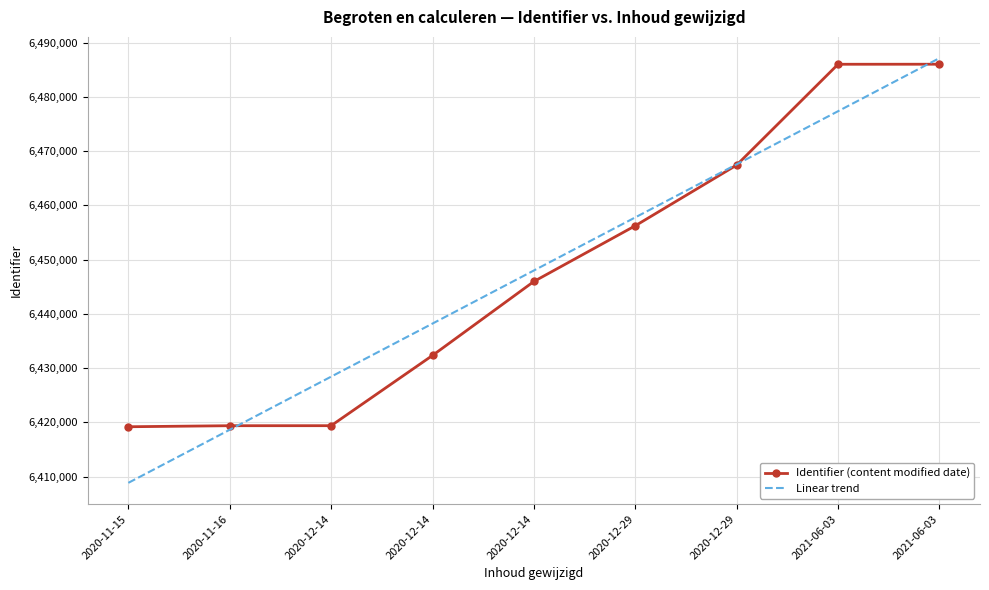

What are all the series names shown in the legend?

Identifier (content modified date), Linear trend